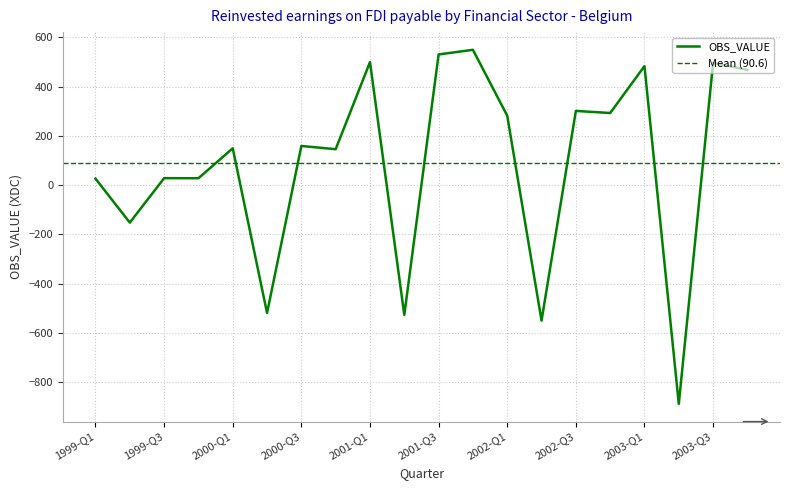

How many points are higher than both their immediate neighbors (excluding endpoints)?

8